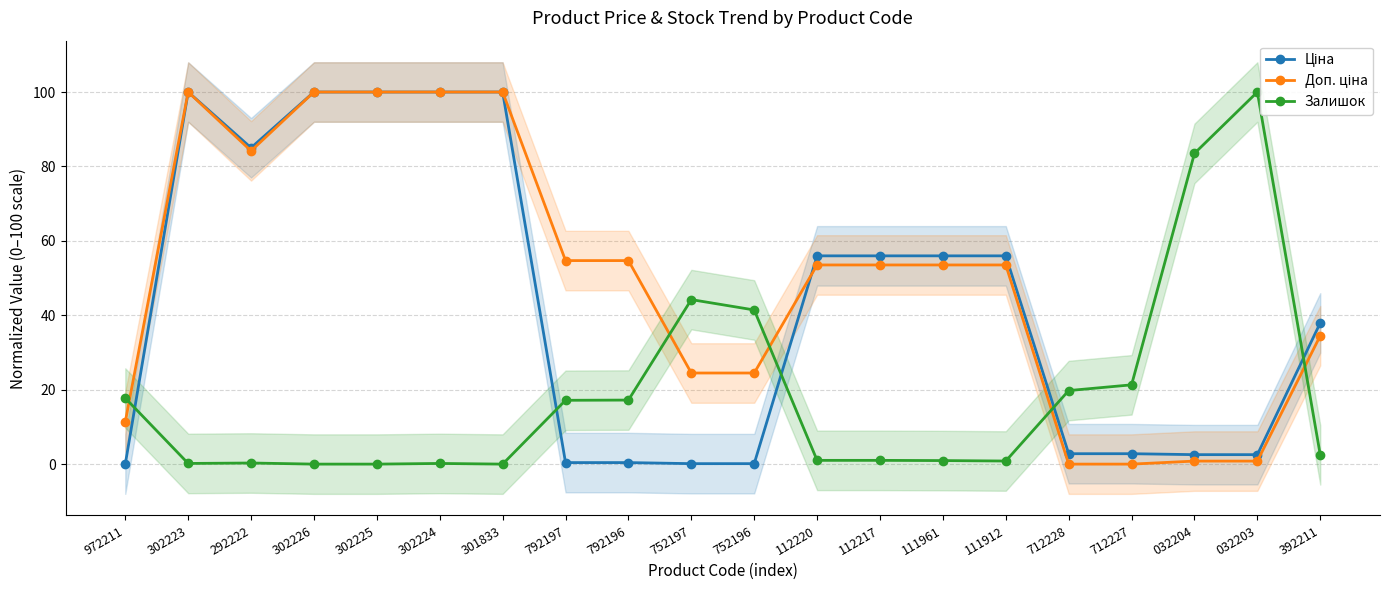

At which category does Доп. ціна reach its first local valley?

292222